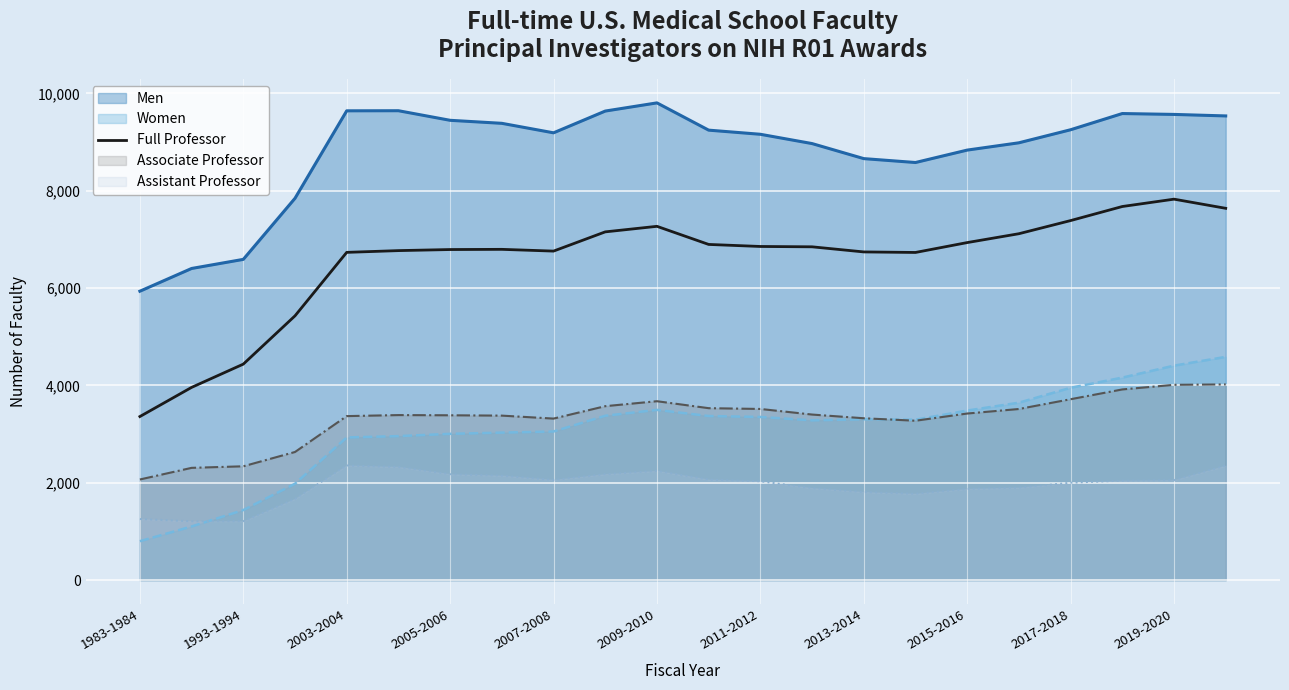

Which series has the widest spread of values?

Full Professor